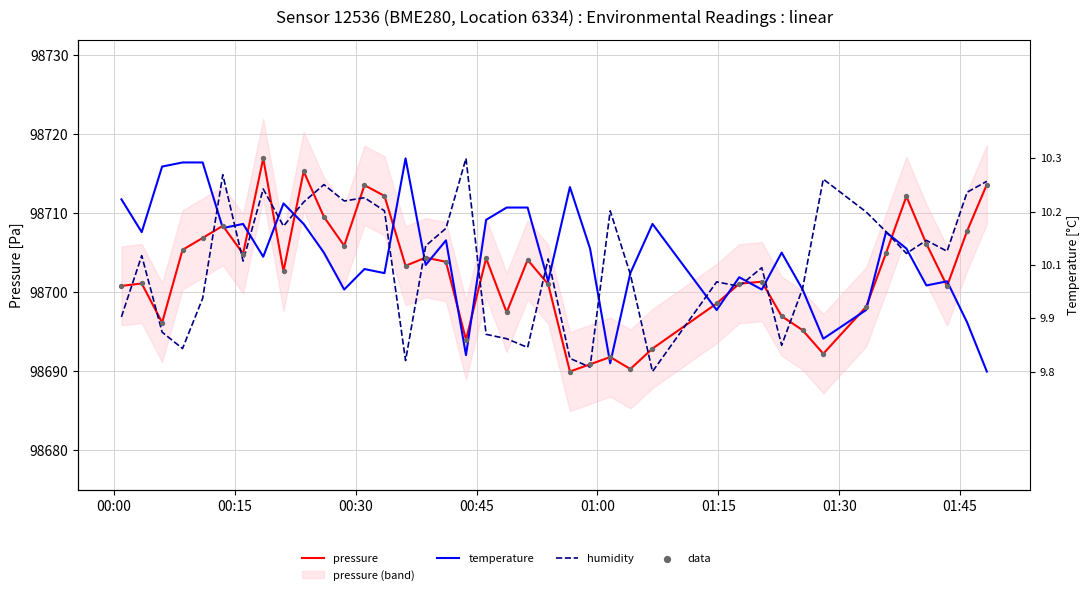

Is the value of pressure at 8 greater than the value of humidity at 22?

Yes